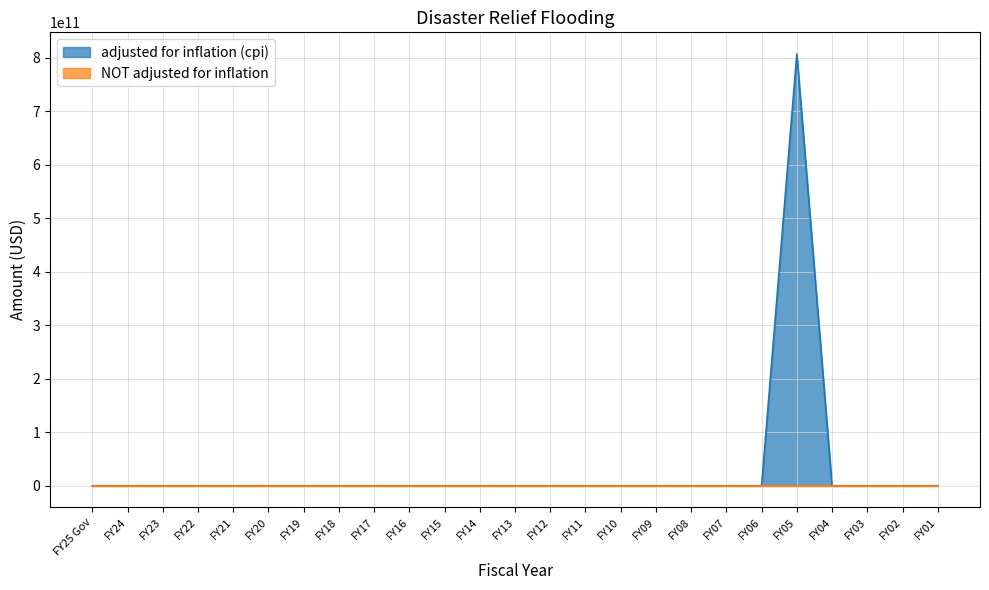

What is the label of the 9th point from the left?

FY17